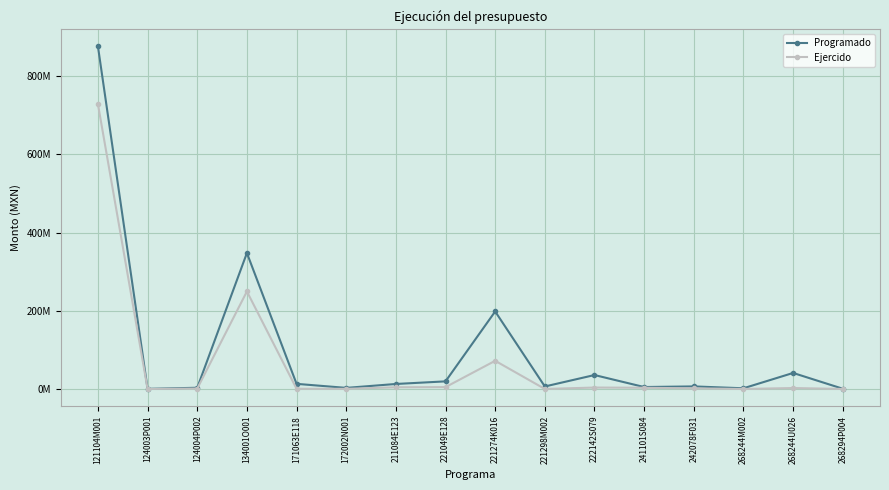

What is the label of the 12th point from the right?

171063E118